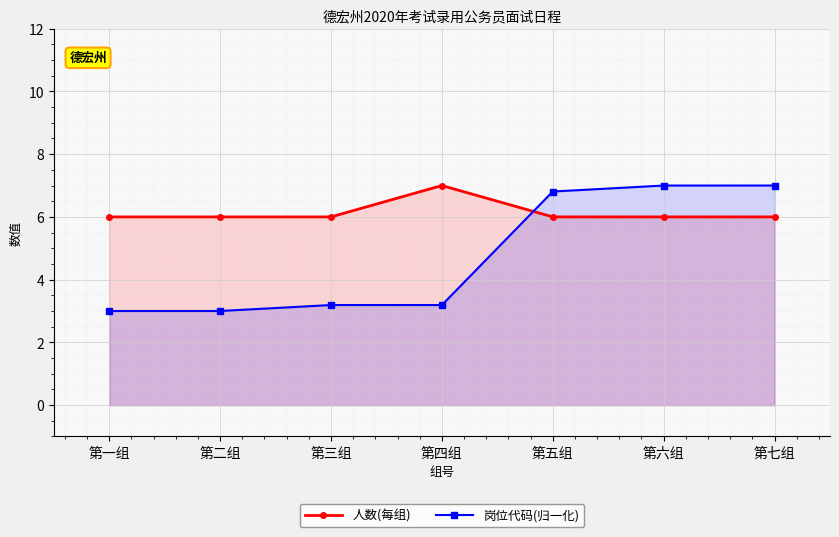

List the series in order of their overall mean, highest first.

人数(每组), 岗位代码(归一化)